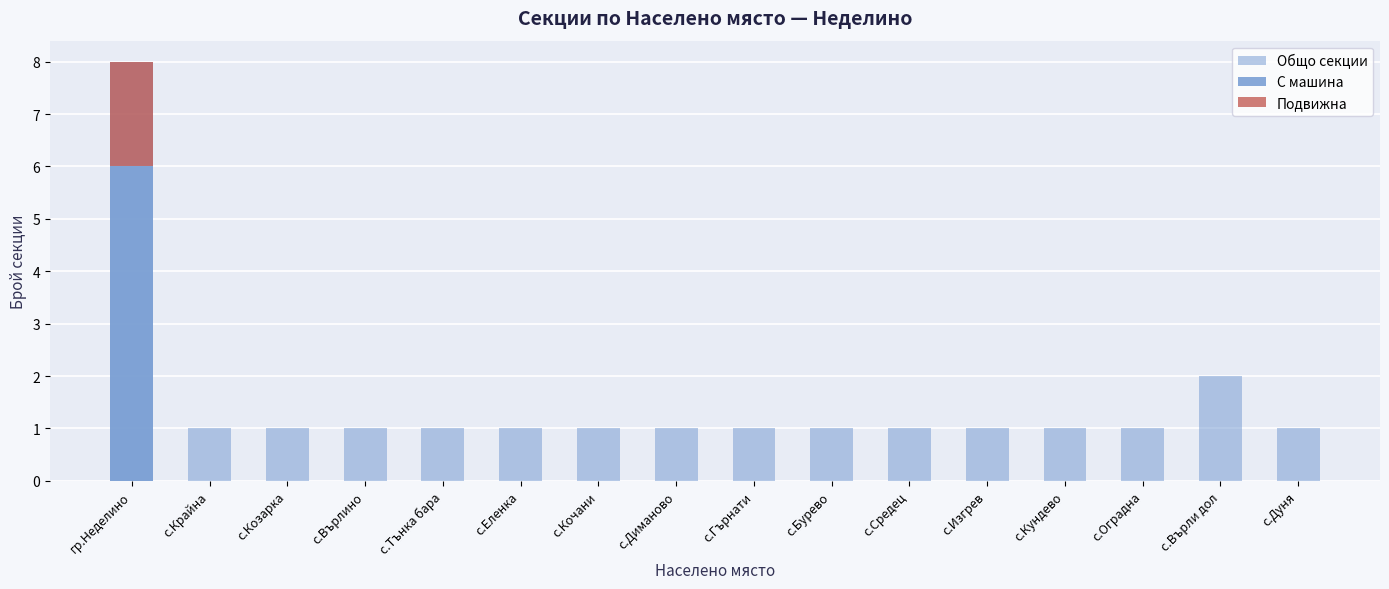

Which series has the largest total across all categories?

Общо секции